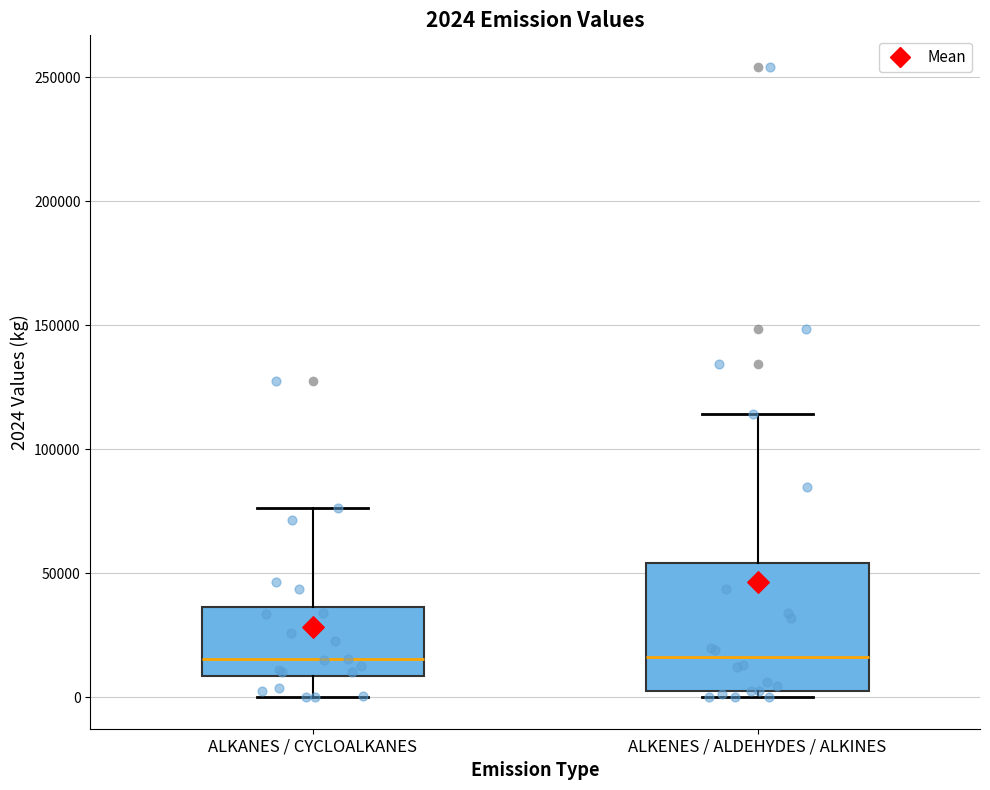

Comparing the boxes themselves (not the whiskers), which one is the tallest?

ALKENES / ALDEHYDES / ALKINES